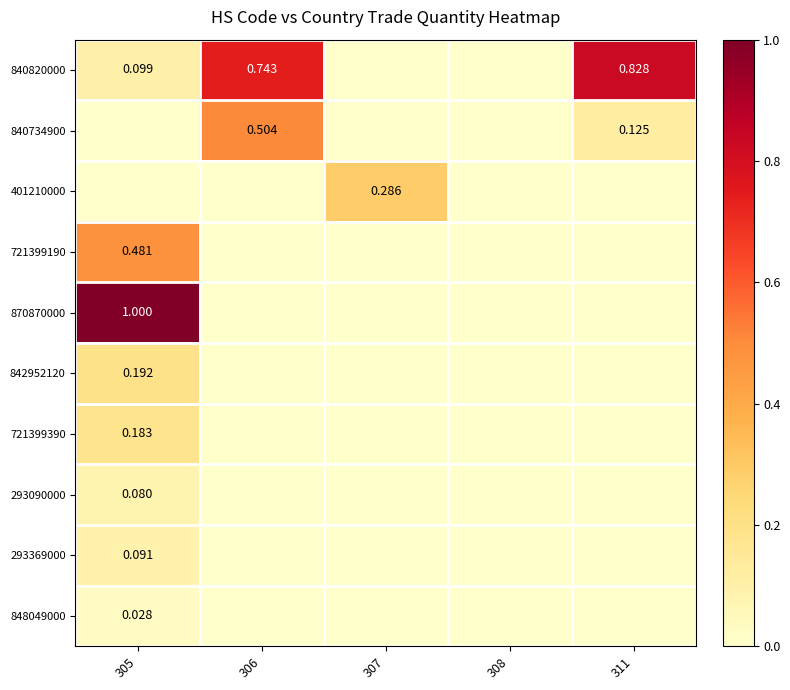

How many data points does each series have?

5